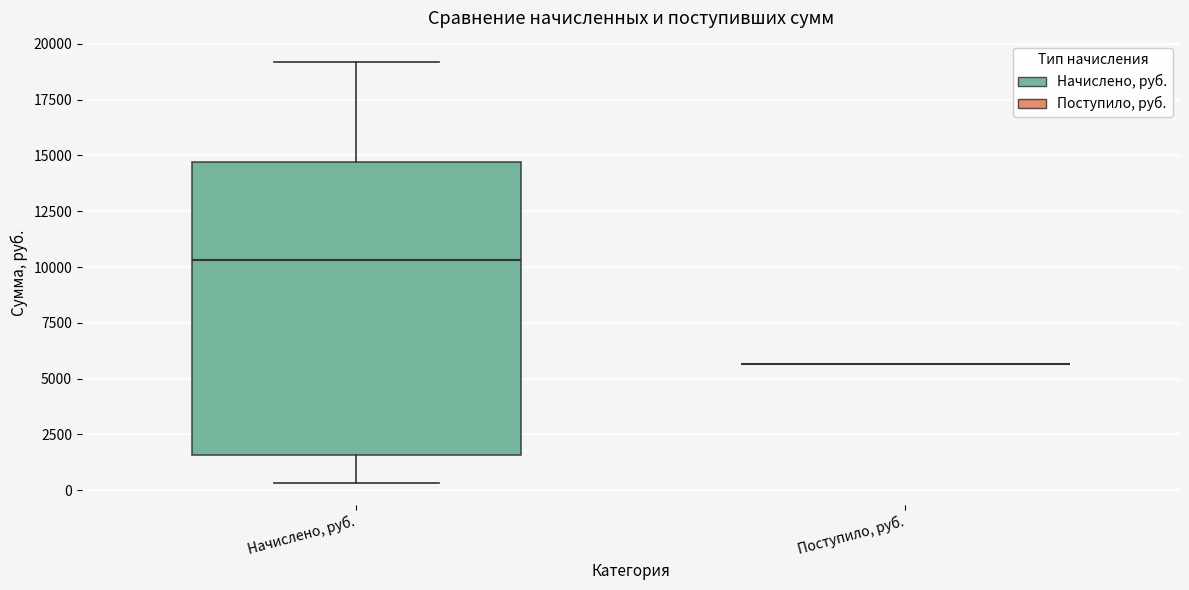

Reading left to right, read every box against the y-axis: the position of its median line, the range the box covers, and the ends of its whiskers. The values are not printed on the chart, so give them approximately, as read against the axis.

Начислено, руб.: median 10500, box 1500 to 14500, whiskers 500 to 19000
Поступило, руб.: box collapsed to a line at 5500, whiskers 5500 to 5500